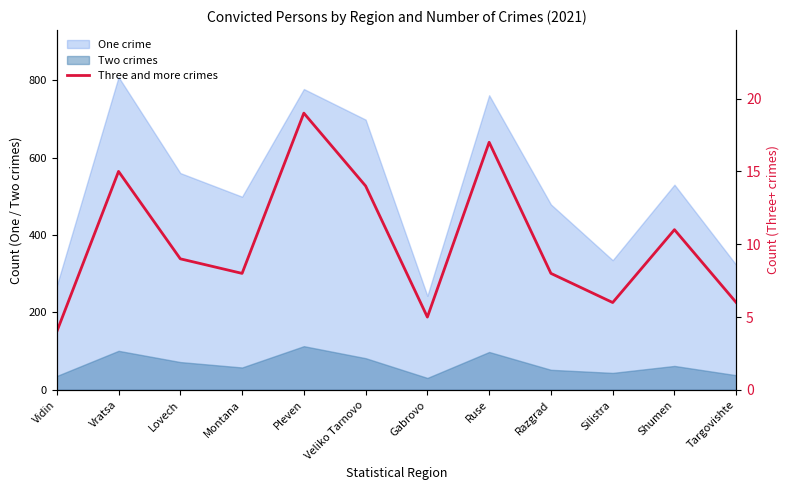

What is the label of the 6th point from the left?

Veliko Tarnovo